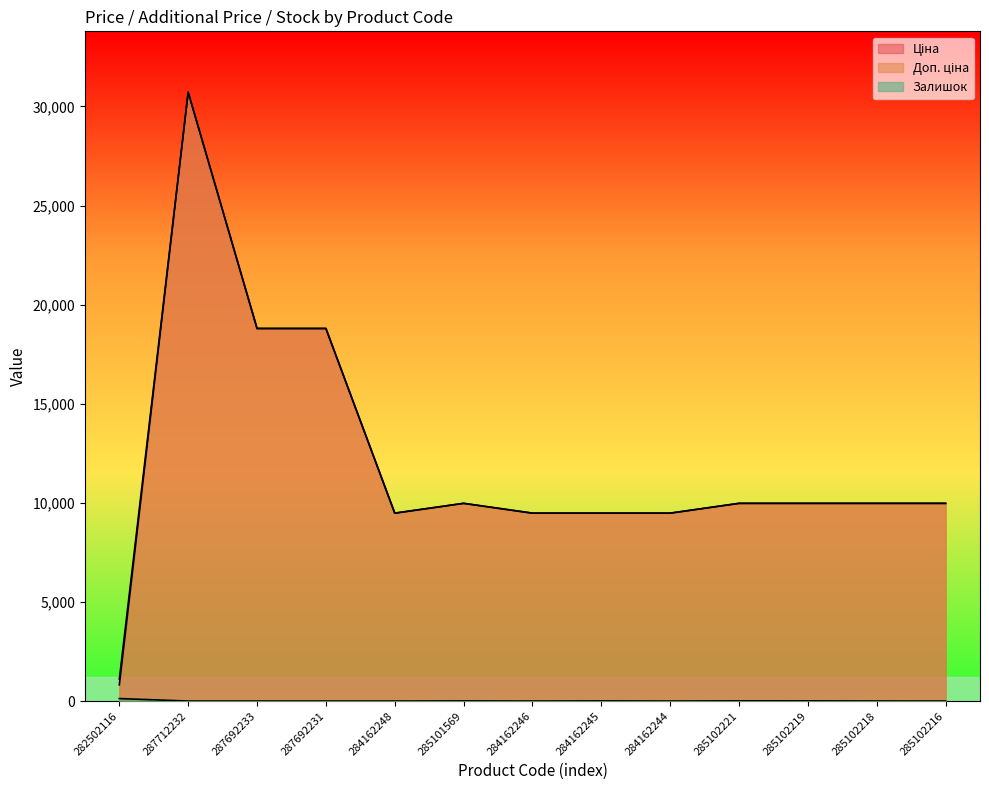

Count the number of data series in this chart.

3